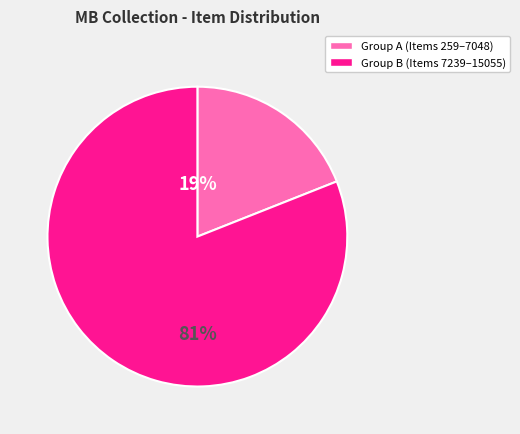

To the nearest percent, what is the average slice percentage?

50%